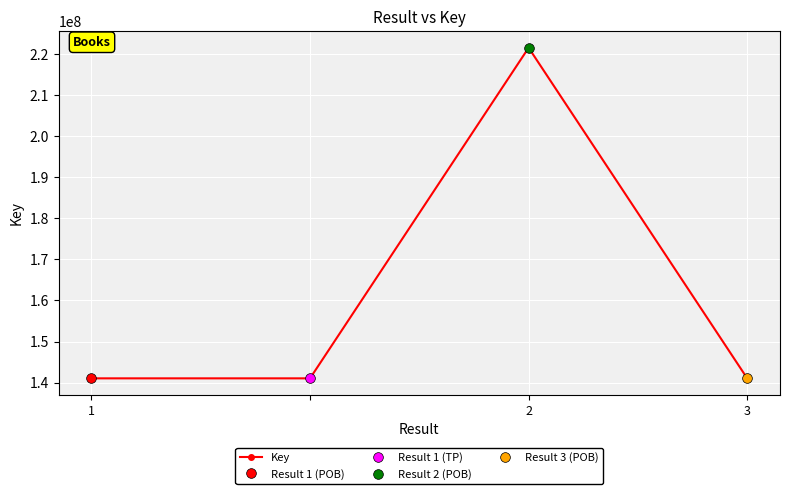

What is the maximum value shown in the chart?

221567255